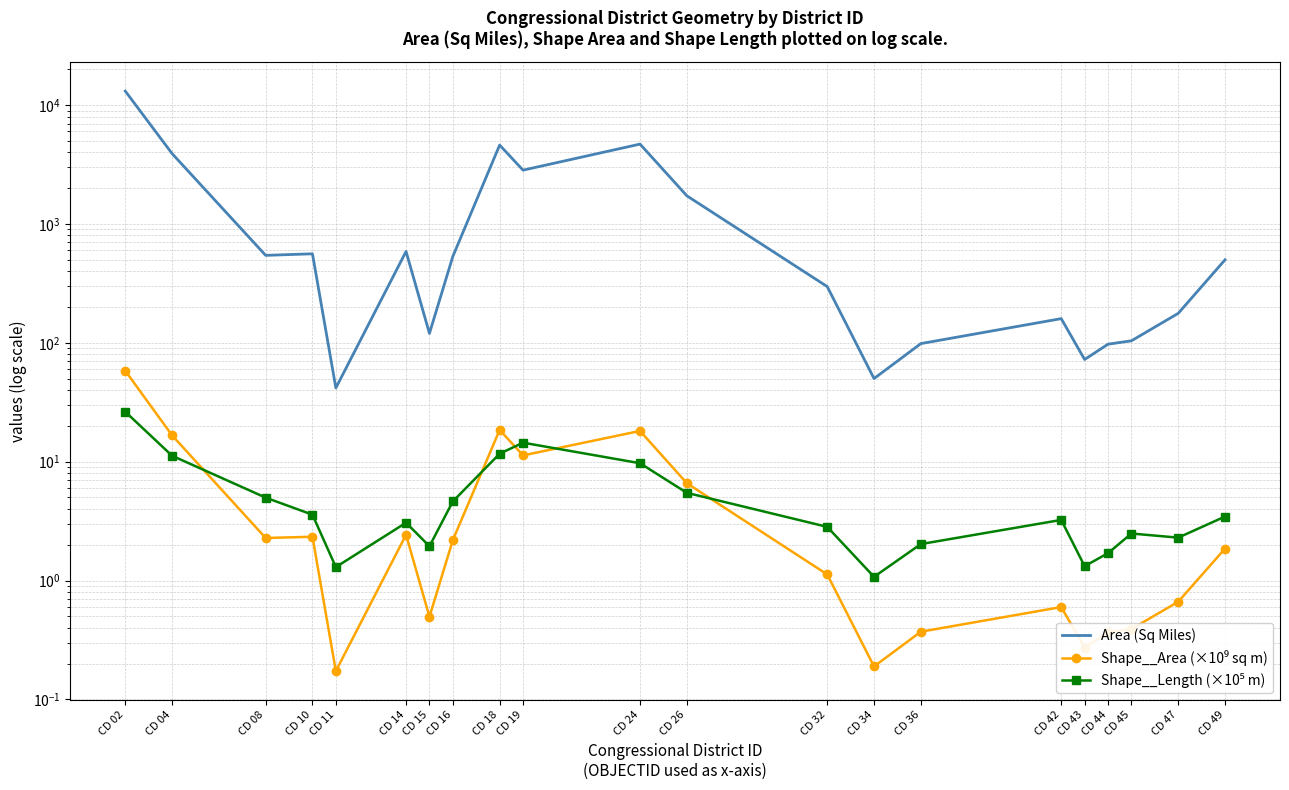

At which category is the sum across all series the highest?

CD 02